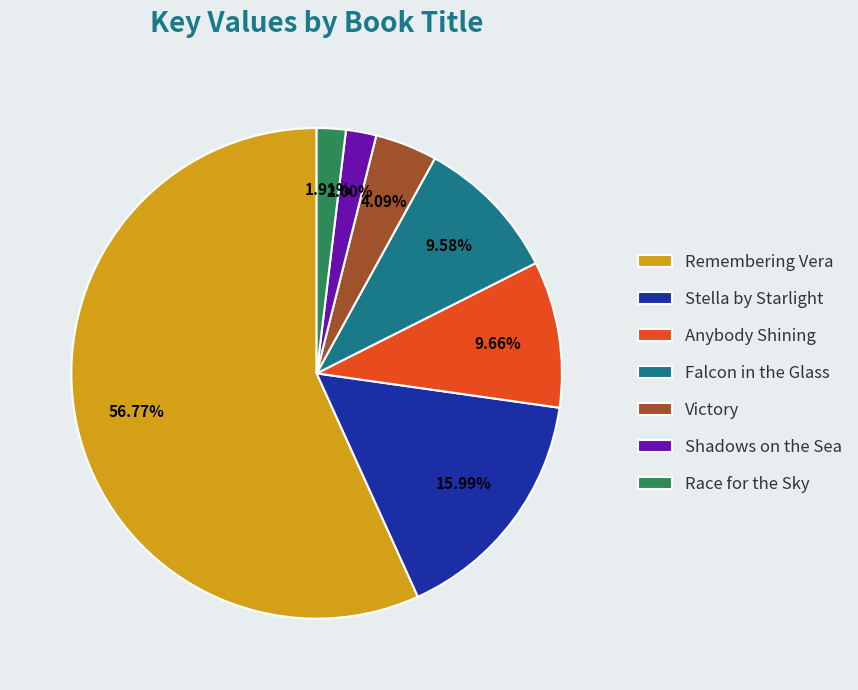

How many slices are in this pie chart?

7